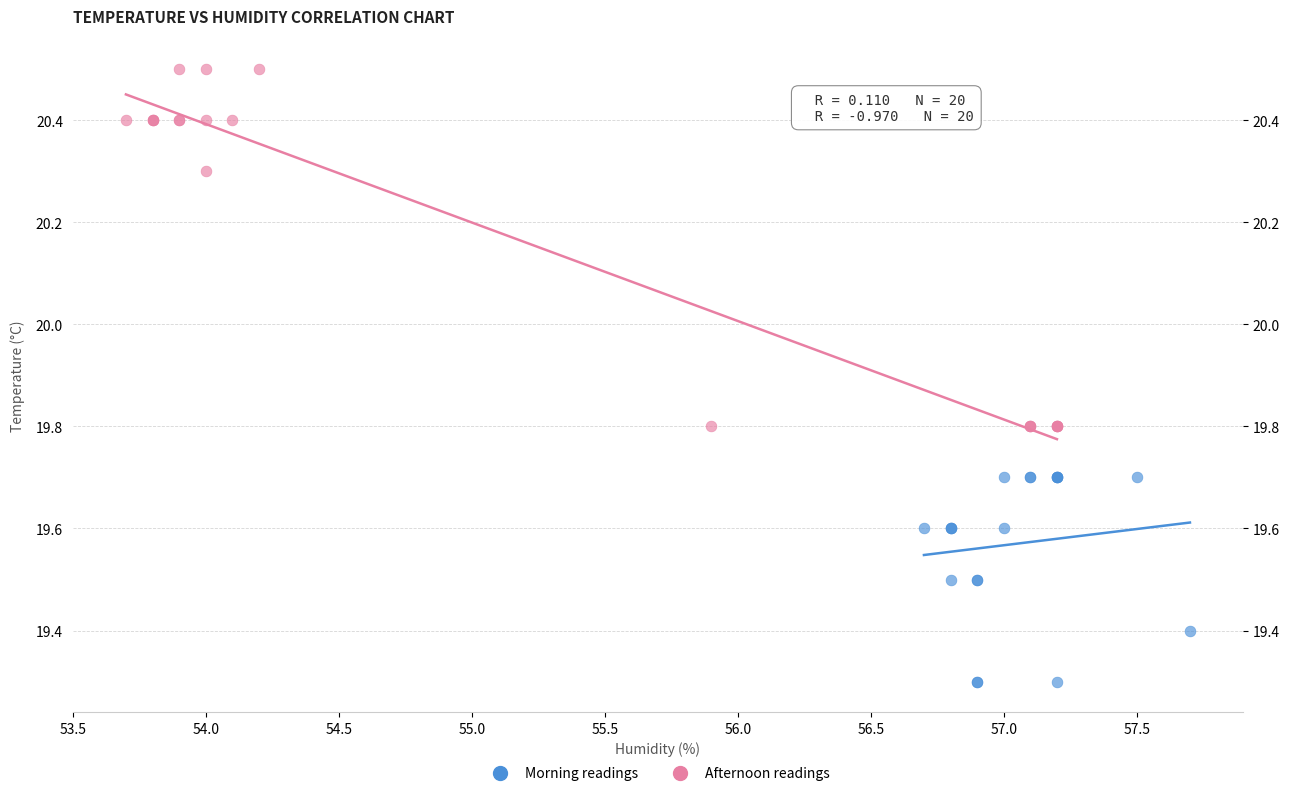

Which series has the largest Y range (max minus min)?

Afternoon readings